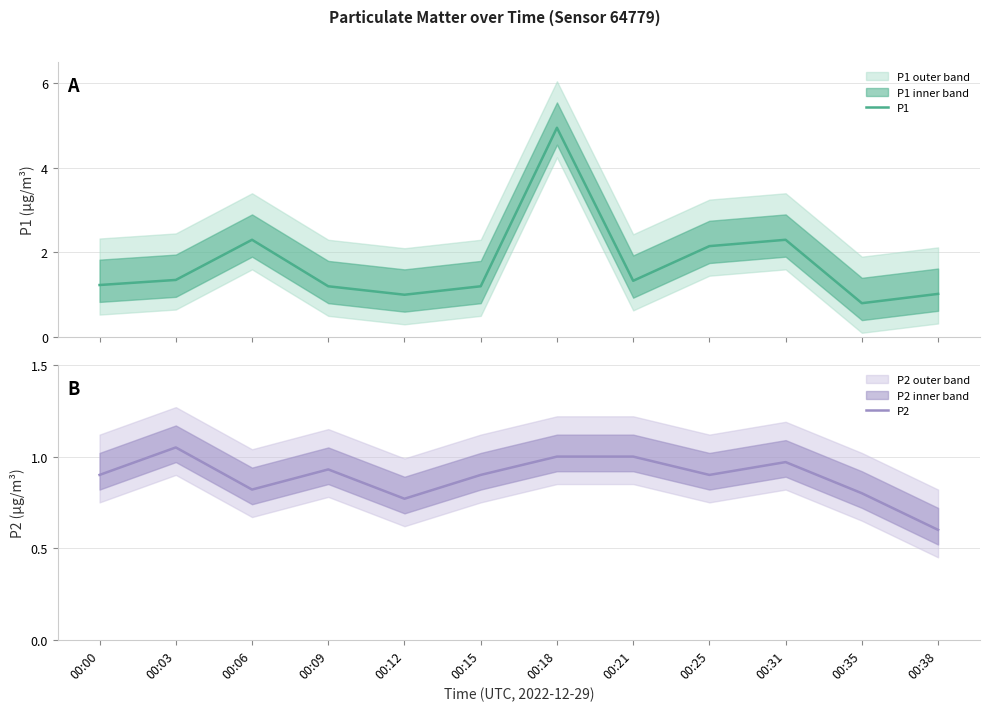

Which series has the largest total across all categories?

P1